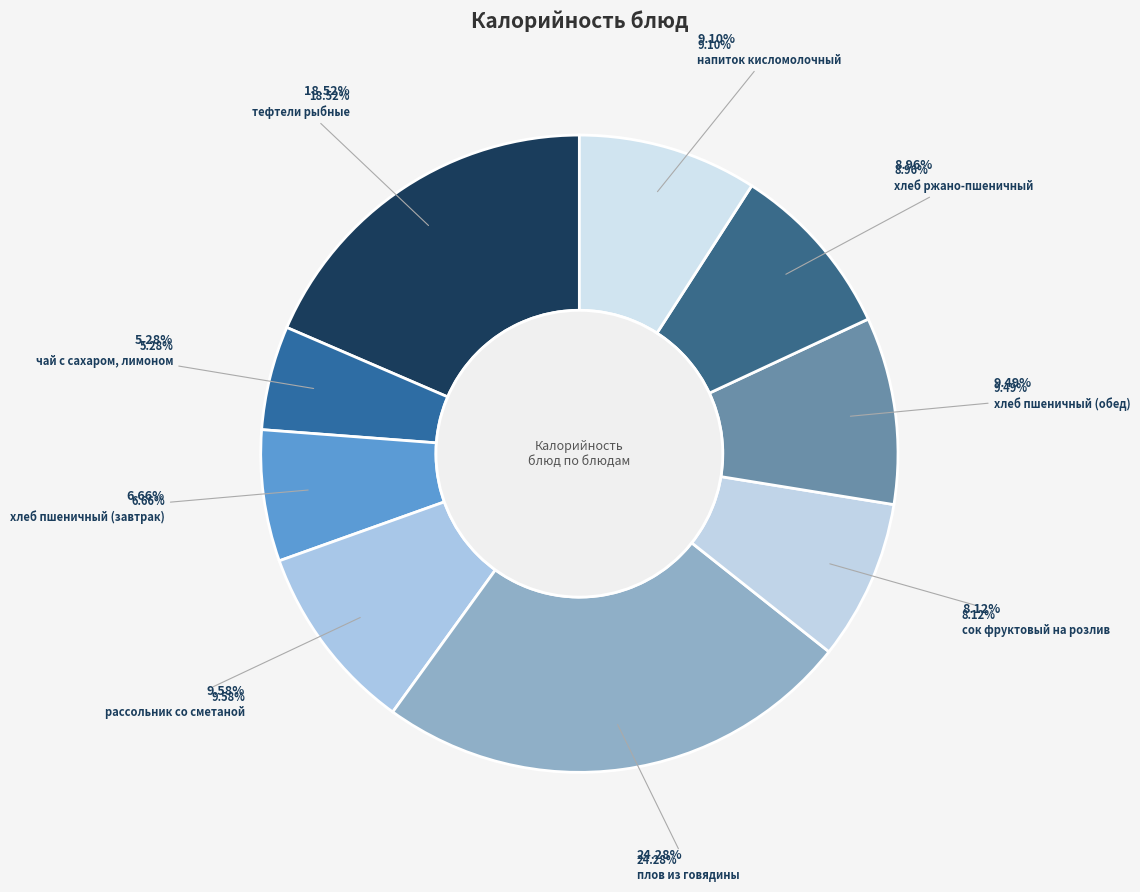

What is the total percentage of сок фруктовый на розлив and хлеб пшеничный (обед)?

17.6%